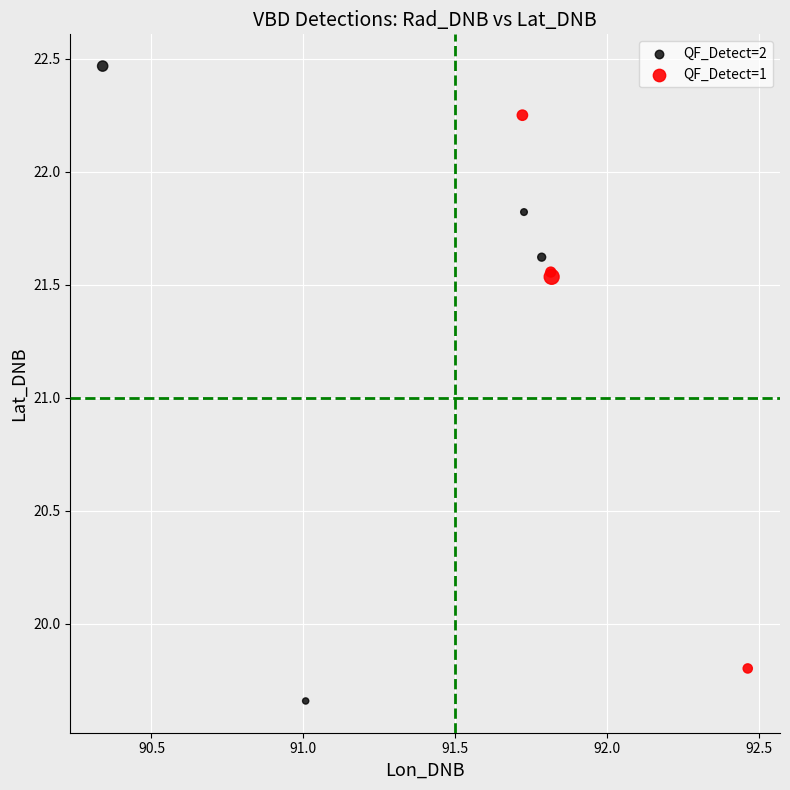

Which series contains the lowest Y value?

QF_Detect=2